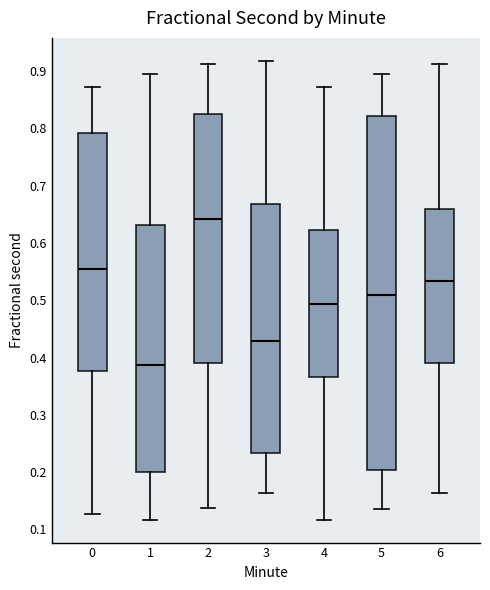

Reading left to right, read every box against the y-axis: the position of its median line, the range the box covers, and the ends of its whiskers. The values are not printed on the chart, so give them approximately, as read against the axis.

0: median 0.56, box 0.38 to 0.79, whiskers 0.13 to 0.87
1: median 0.39, box 0.20 to 0.63, whiskers 0.12 to 0.89
2: median 0.64, box 0.39 to 0.83, whiskers 0.14 to 0.91
3: median 0.43, box 0.23 to 0.67, whiskers 0.16 to 0.92
4: median 0.49, box 0.37 to 0.62, whiskers 0.12 to 0.87
5: median 0.51, box 0.20 to 0.82, whiskers 0.14 to 0.89
6: median 0.53, box 0.39 to 0.66, whiskers 0.16 to 0.91